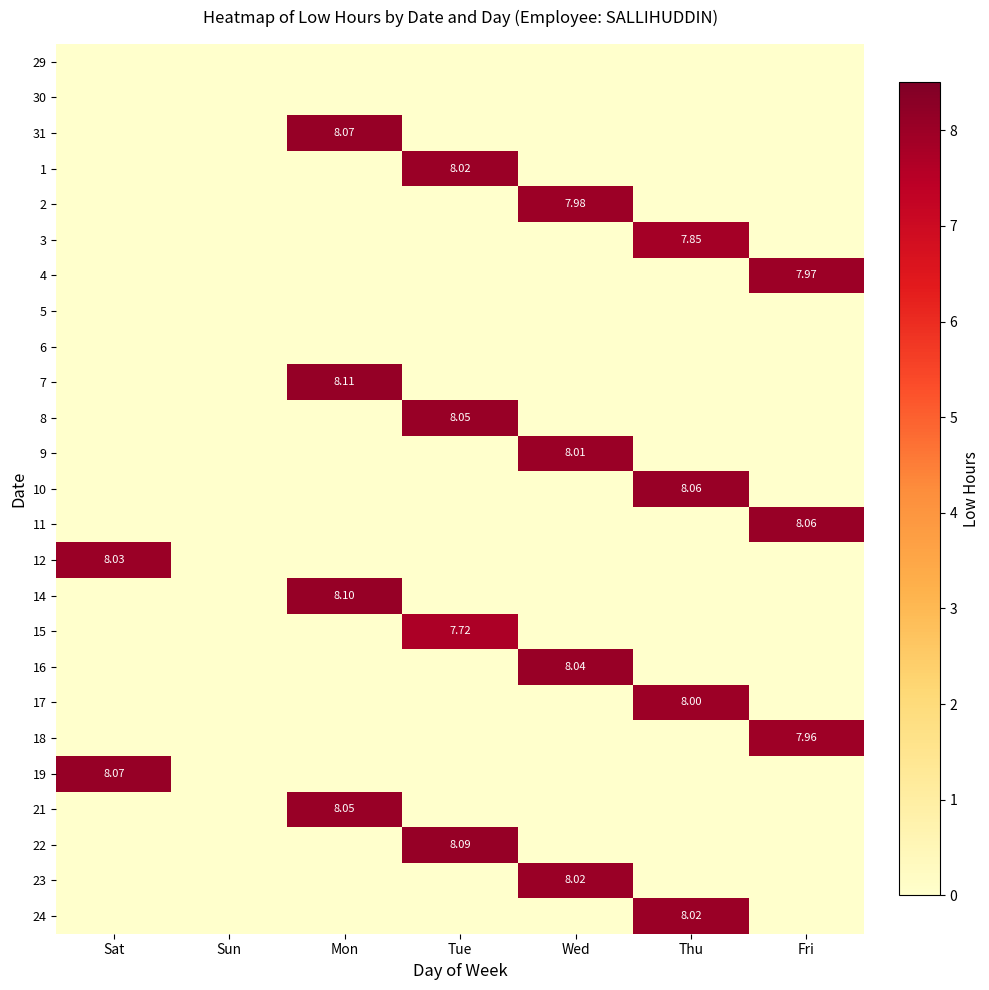

How many distinct data groups are displayed?

25